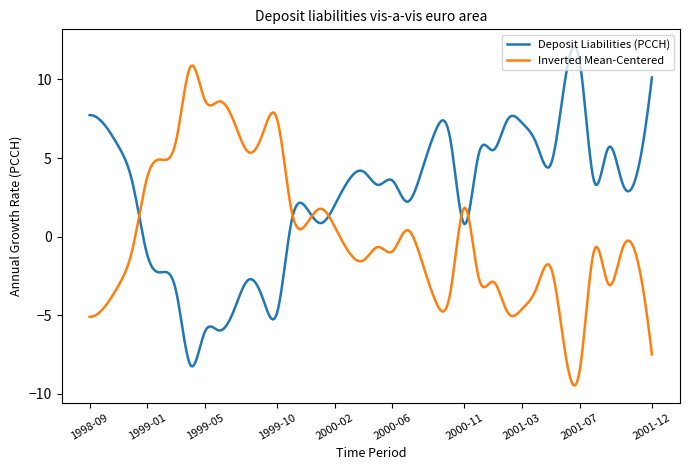

Rank the series by their maximum value, from highest to lowest.

Deposit Liabilities (PCCH), Inverted Mean-Centered